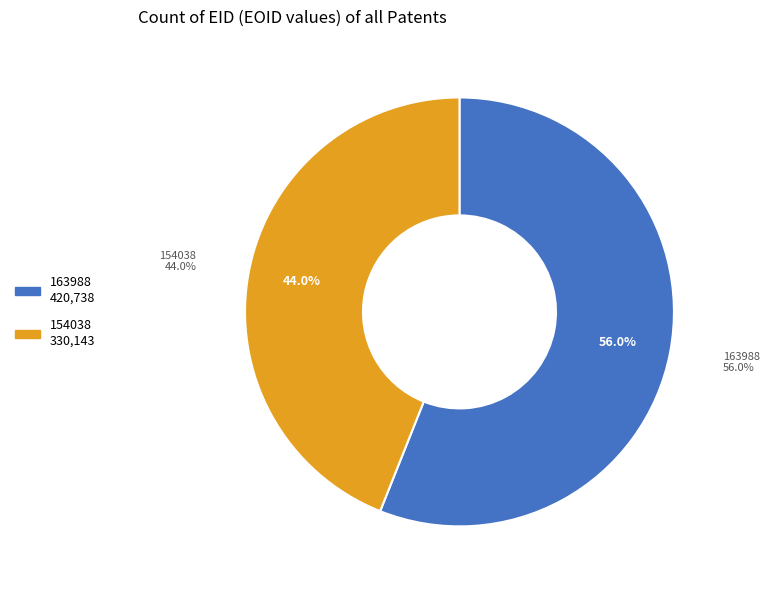

To the nearest percent, what percentage of the pie is 154038?

44%